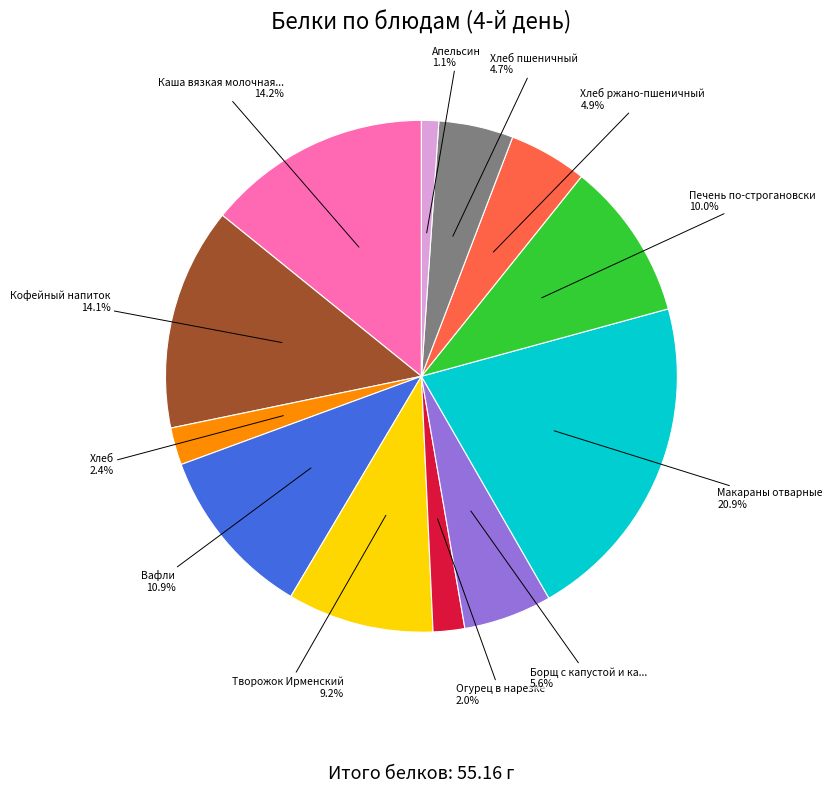

Is there any slice that represents more than half of the pie?

No